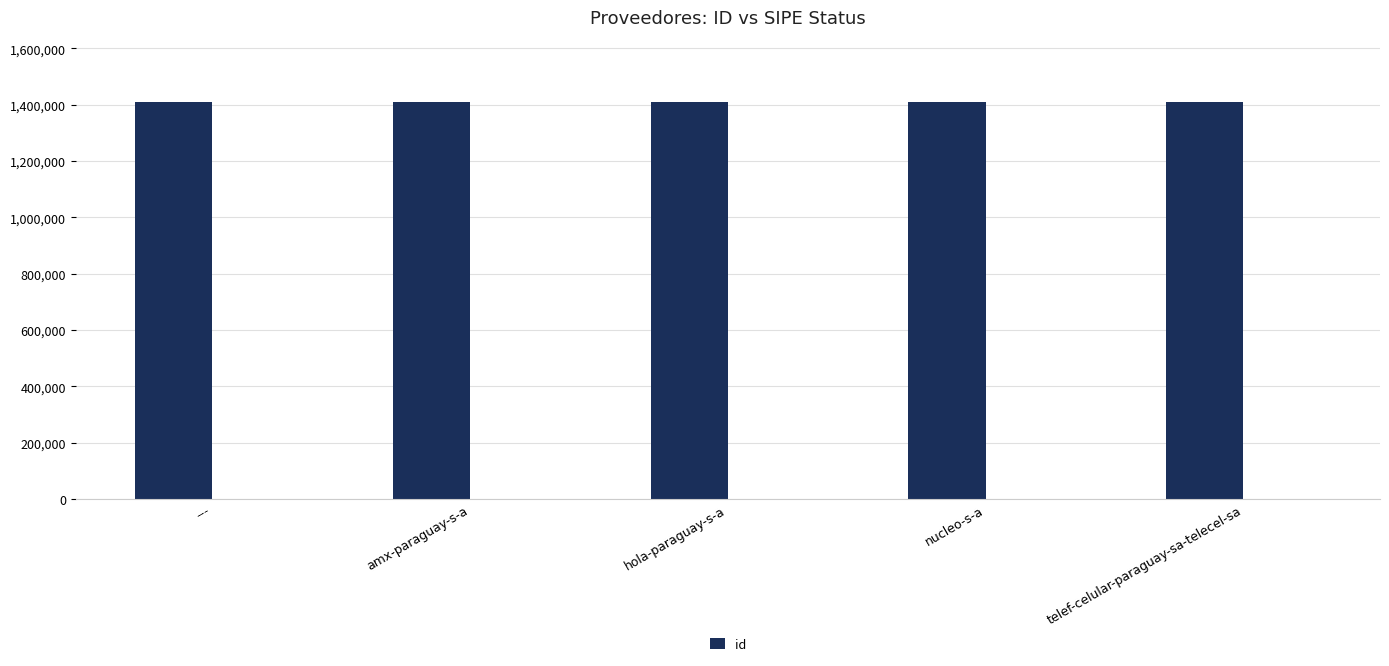

Reading left to right, transcribe all the data shown in this chart.

1409385	1409388	1409389	1409387	1409386